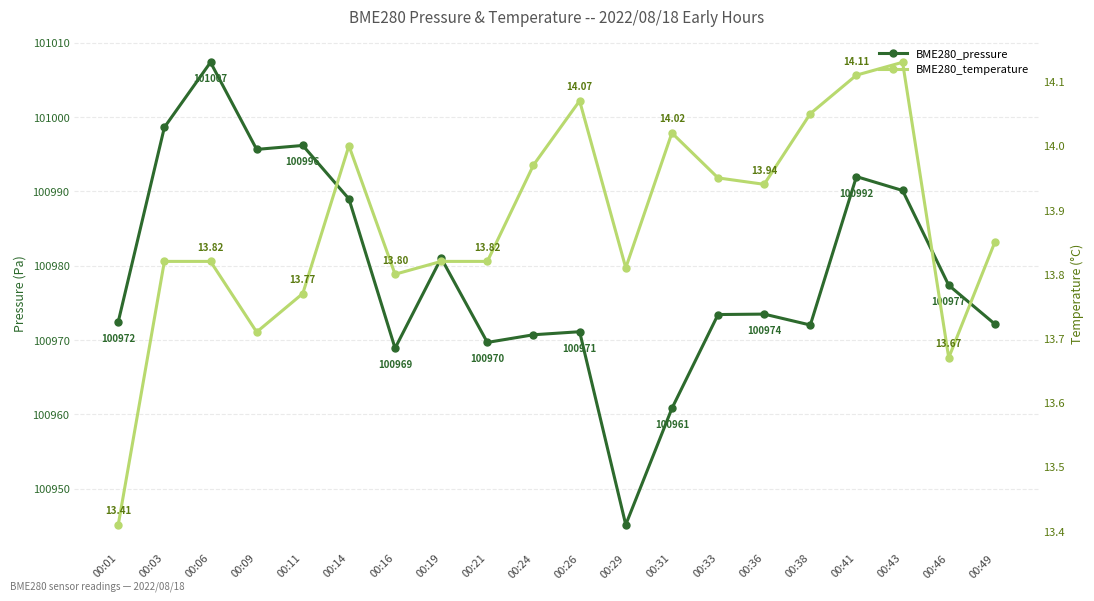

Which label corresponds to the largest value in the chart?

00:06